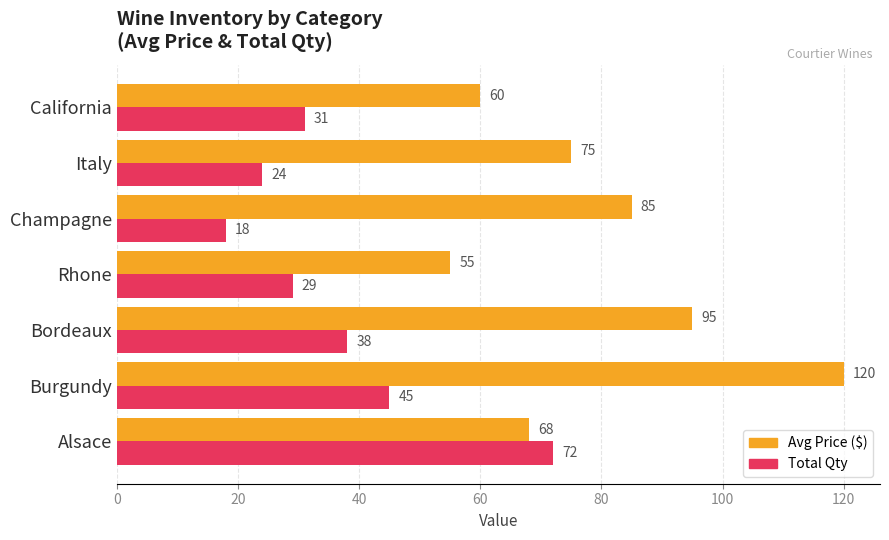

At how many categories does at least one series exceed 90?

2